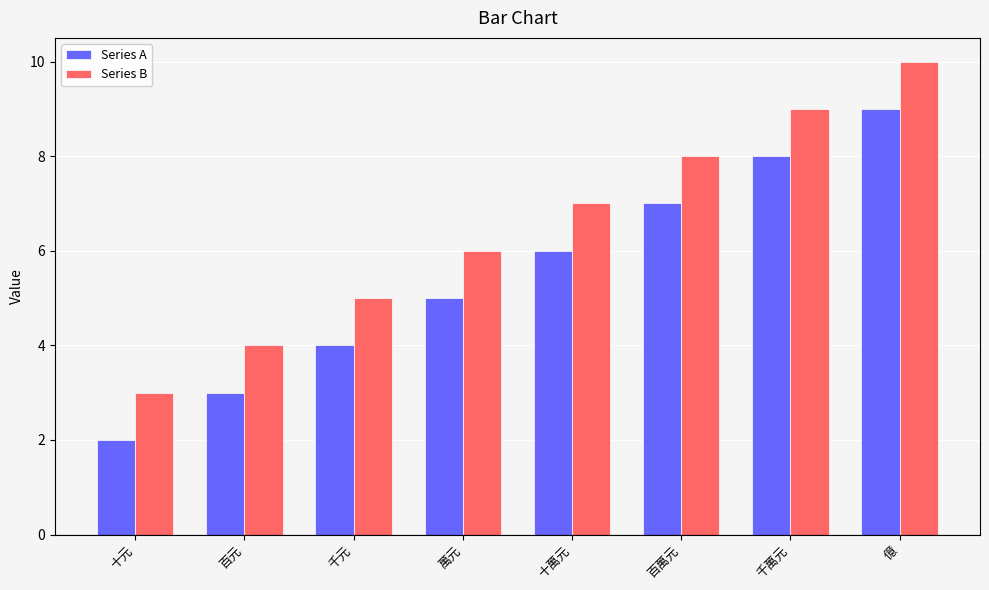

Reading left to right, list all the values displayed in this chart.

Series A: 十元=2	百元=3	千元=4	萬元=5	十萬元=6	百萬元=7	千萬元=8	億=9
Series B: 十元=3	百元=4	千元=5	萬元=6	十萬元=7	百萬元=8	千萬元=9	億=10